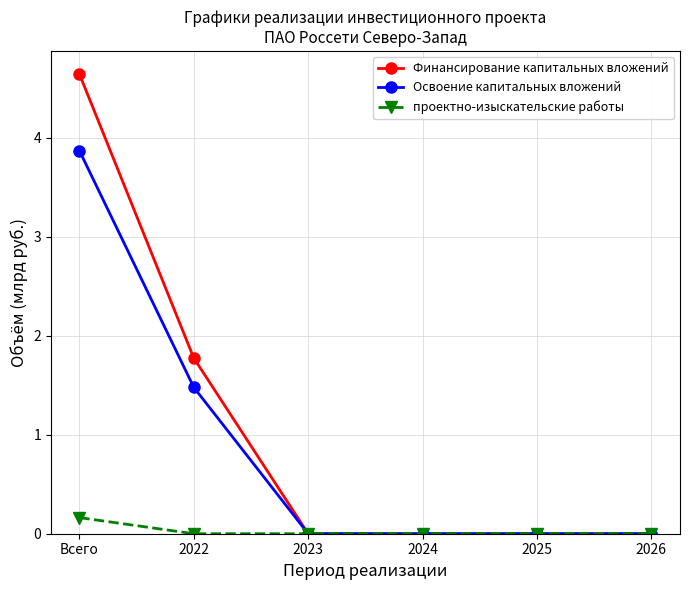

Is this an area chart (filled region under the line)?

No